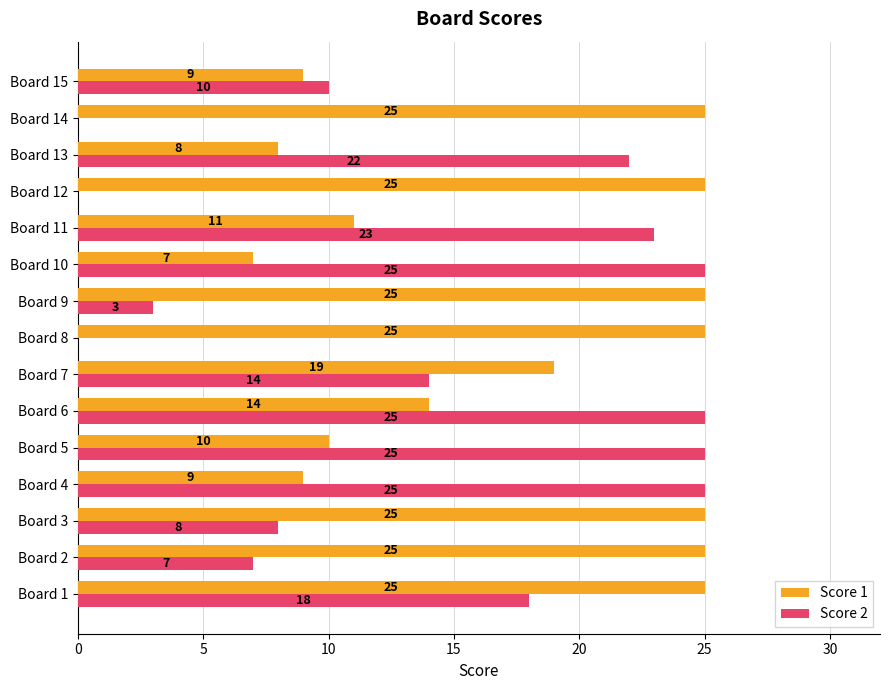

What is the sum of all Score 2 values?

205